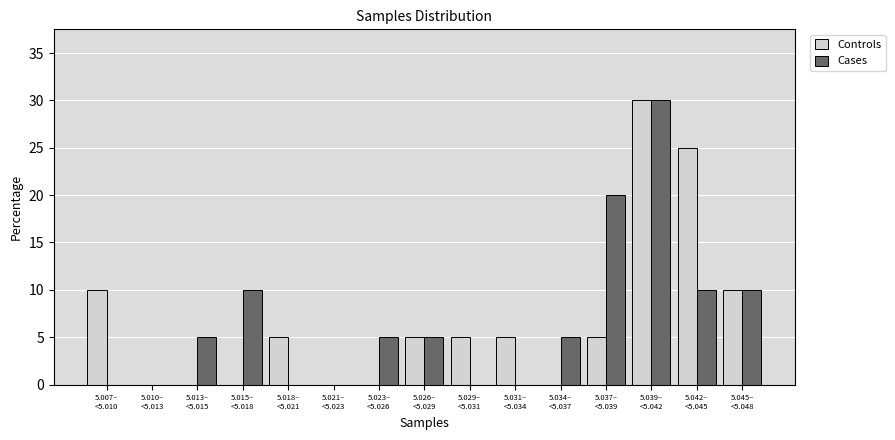

What is the highest value of the Cases series?

30